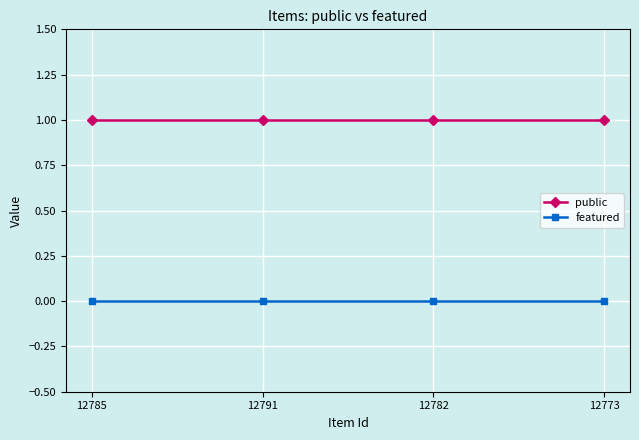

Reading left to right, transcribe all the data shown in this chart.

public: 1	1	1	1
featured: 0	0	0	0